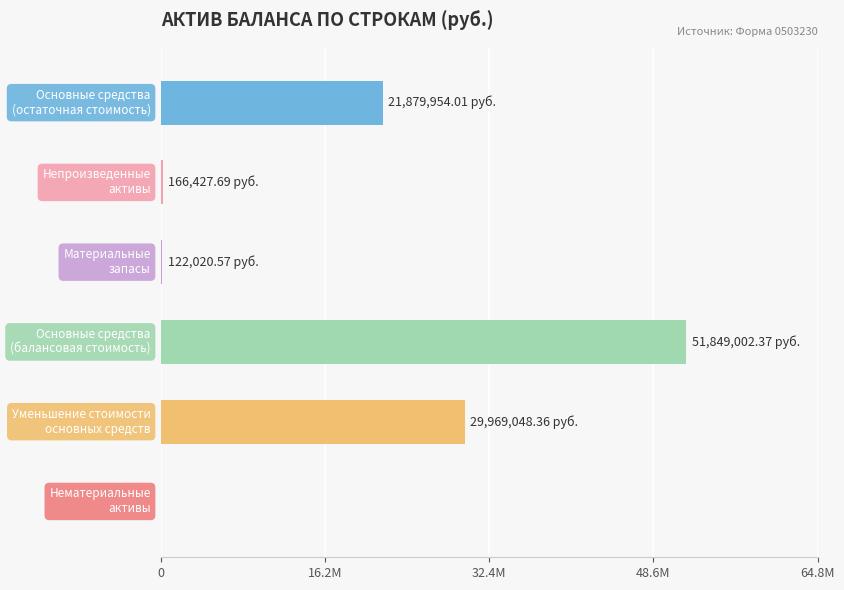

Are the bars horizontal?

Yes